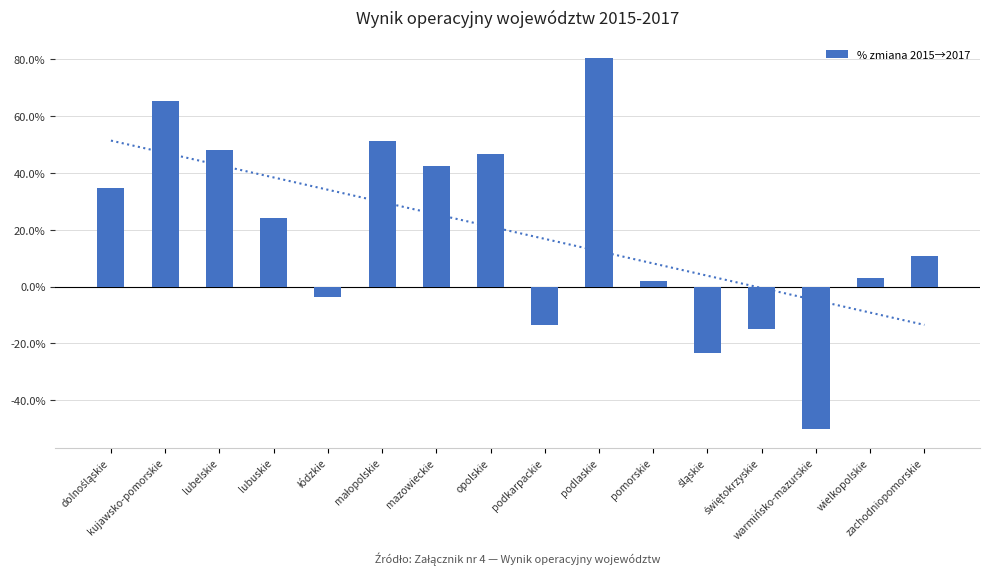

What is the sum of all values?

303.4